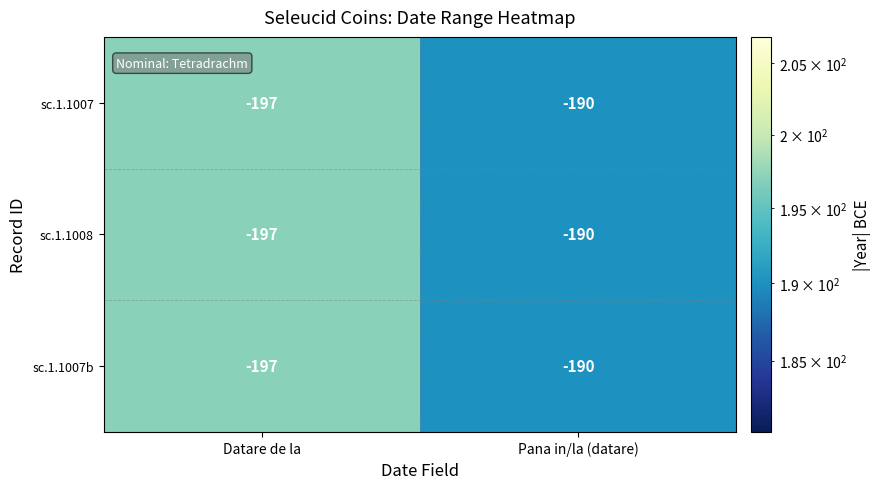

Is it true that sc.1.1008 equals -92 at Pana in/la (datare)?

False